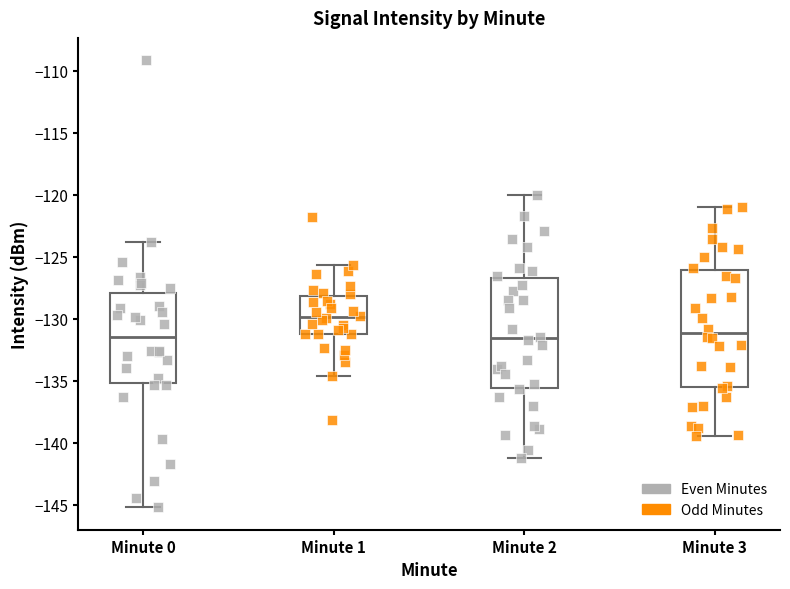

Which box has the highest median line?

Minute 1